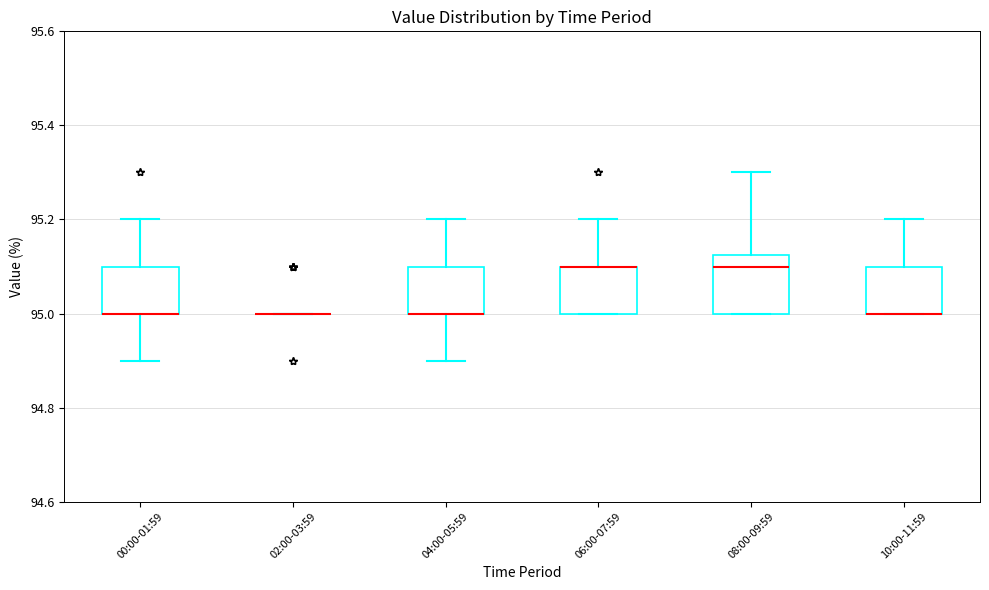

Comparing the boxes themselves (not the whiskers), which one is the tallest?

08:00-09:59